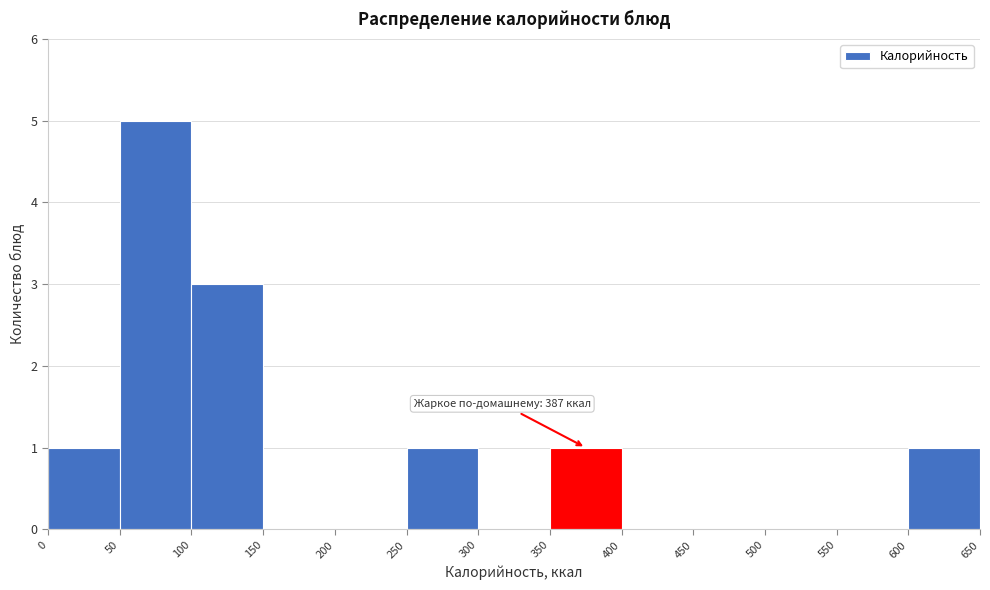

Over which range of the x-axis is the bar tallest?

50 to 100